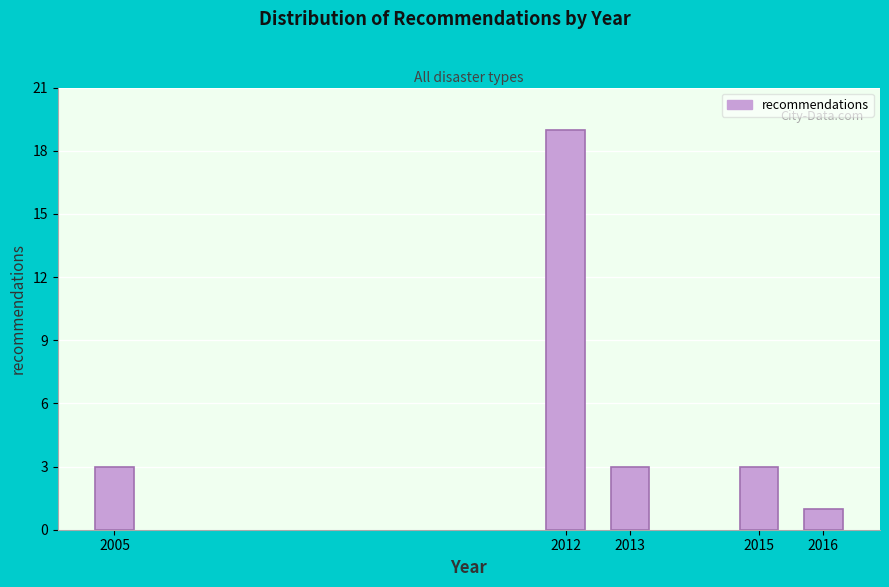

Reading left to right, extract all data points from this chart.

2005=3	2012=19	2013=3	2015=3	2016=1